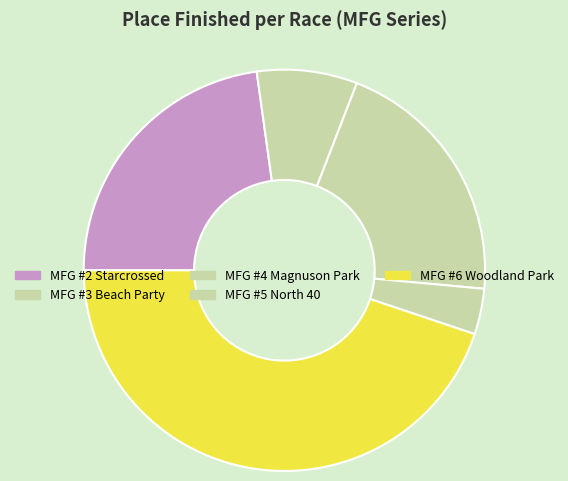

Count the number of slices in the pie.

5